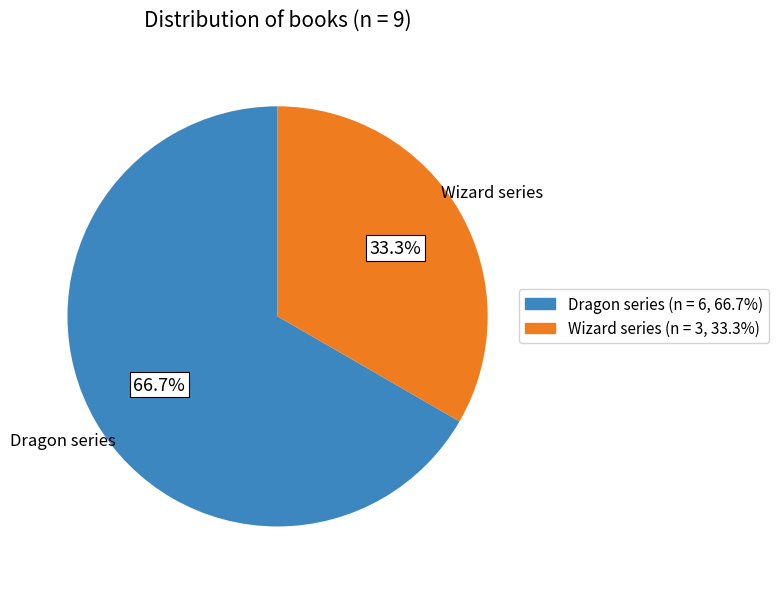

Which category accounts for the majority?

Dragon series